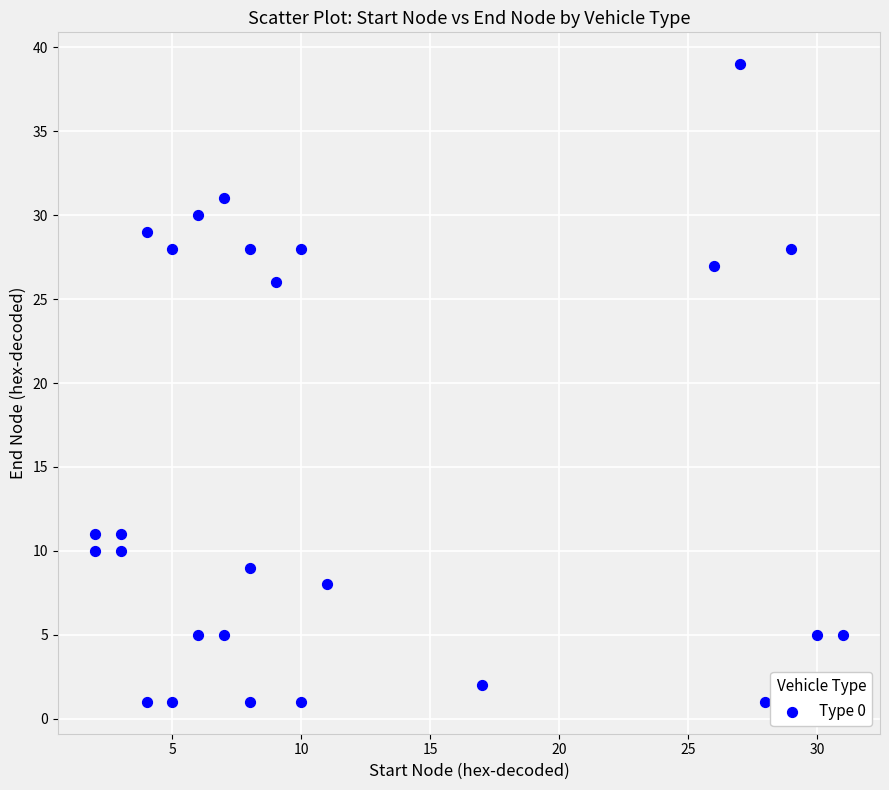

What is the range of Y values (max minus min)?

38